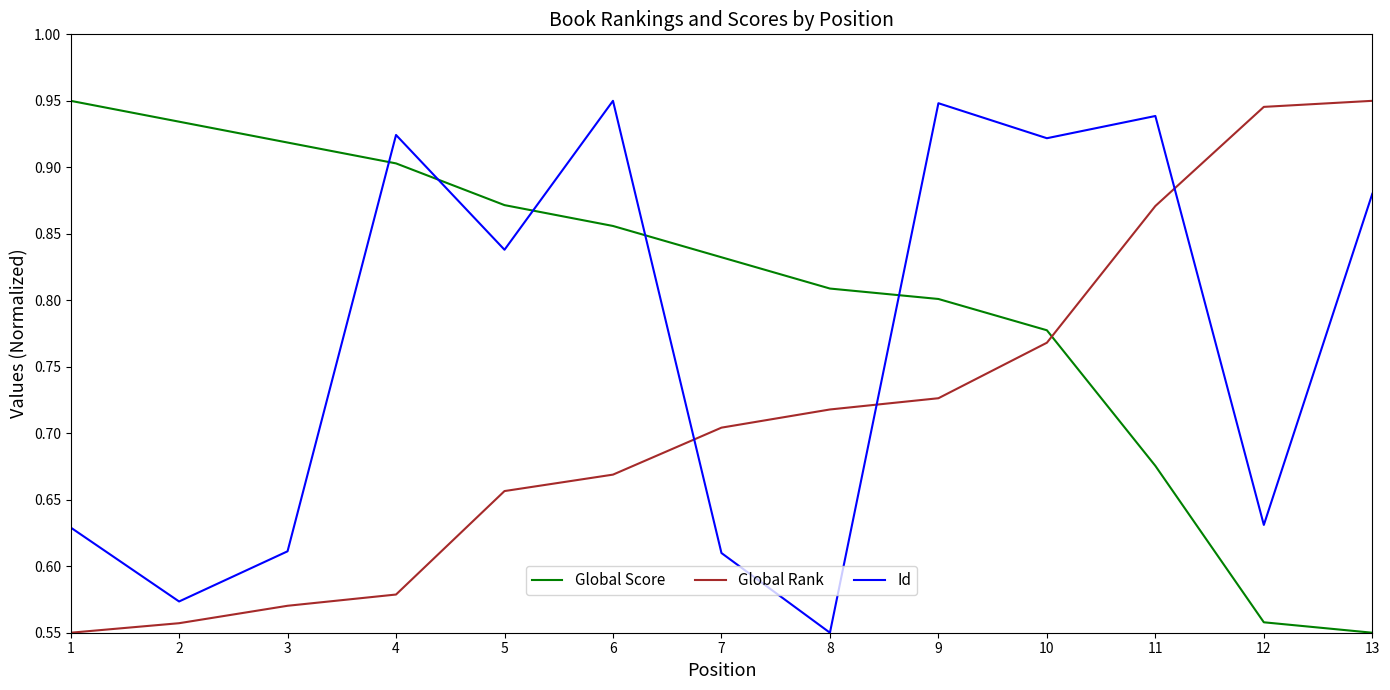

Which series has the largest total across all categories?

Global Score